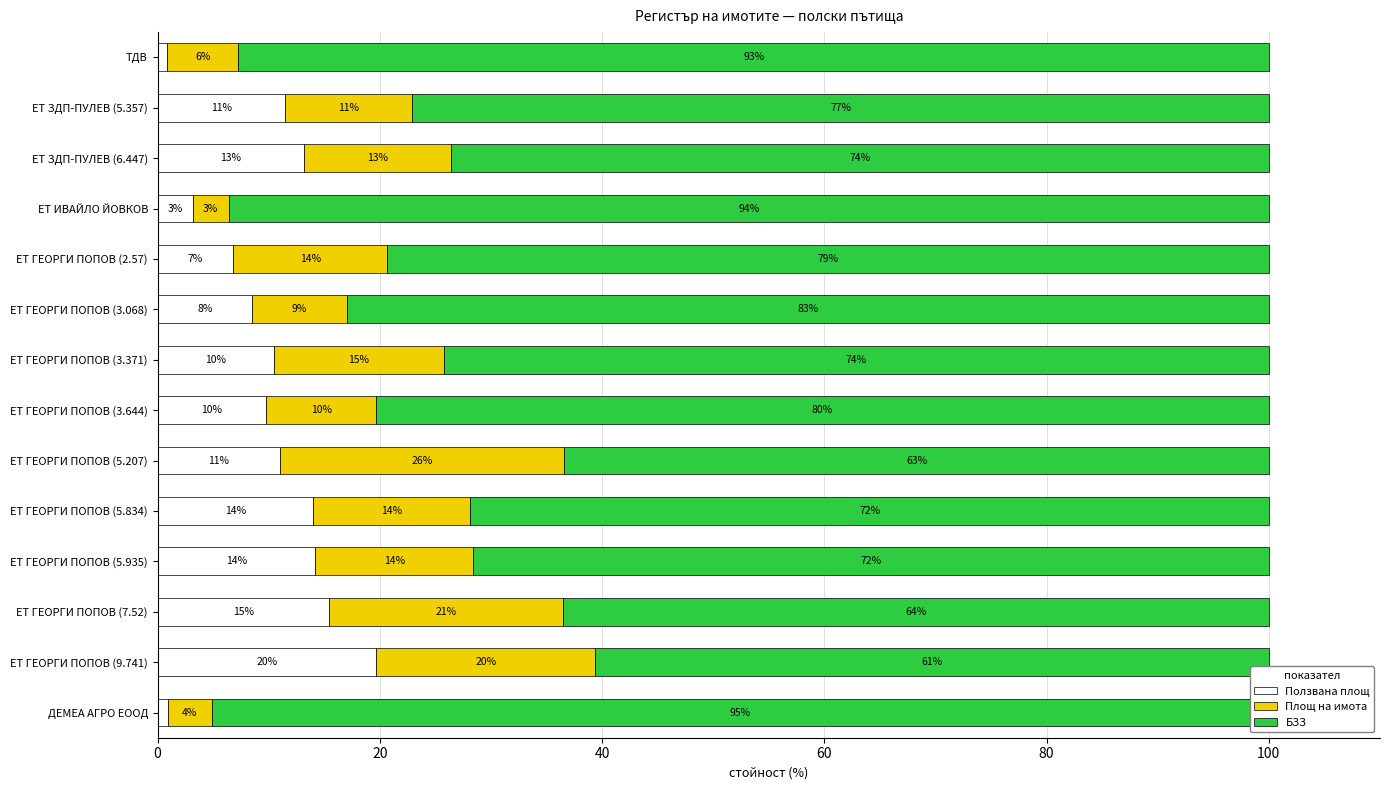

Which series has the widest spread of values?

БЗЗ